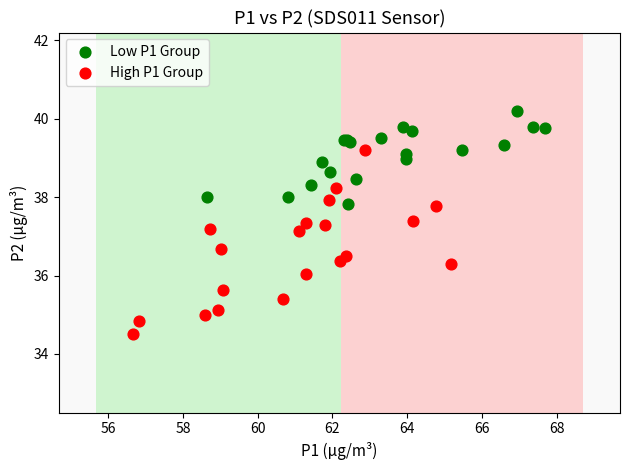

Which series contains the lowest Y value?

High P1 Group